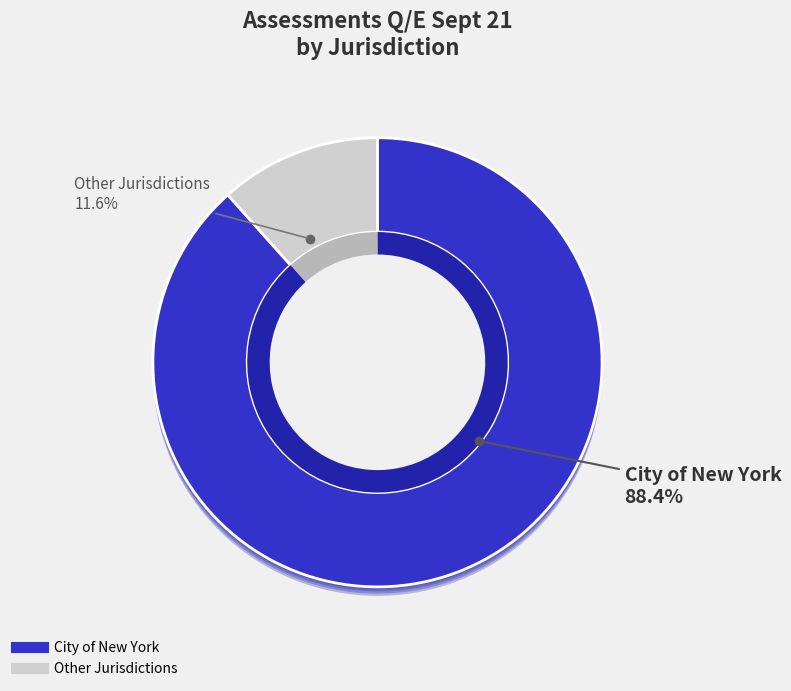

What is the majority slice?

City of New York